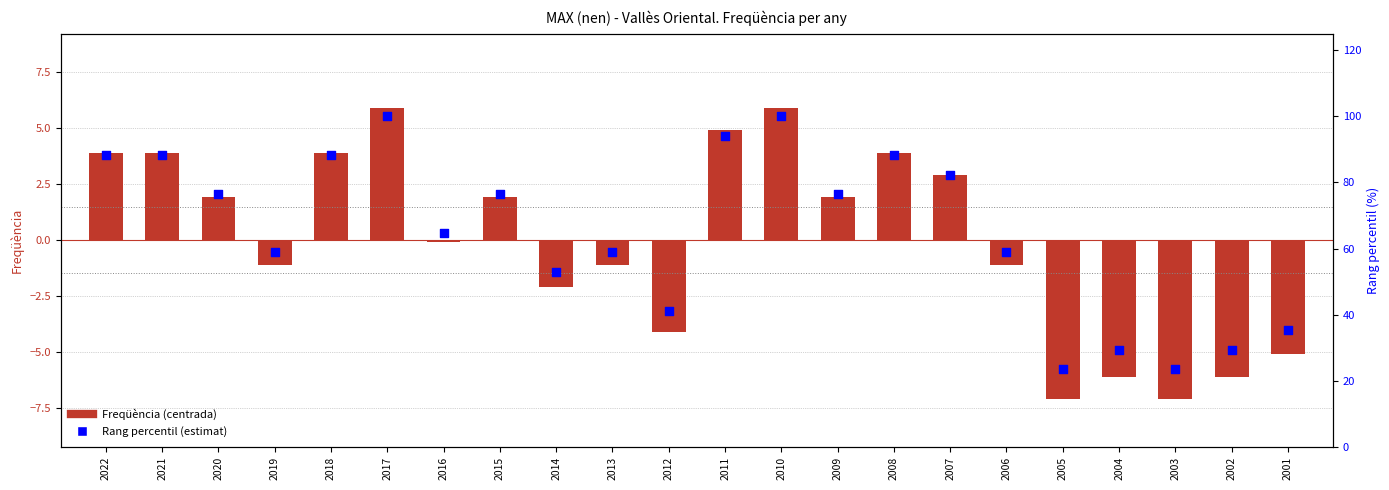

Which series has the widest spread of Y values?

Rang percentil (estimat)